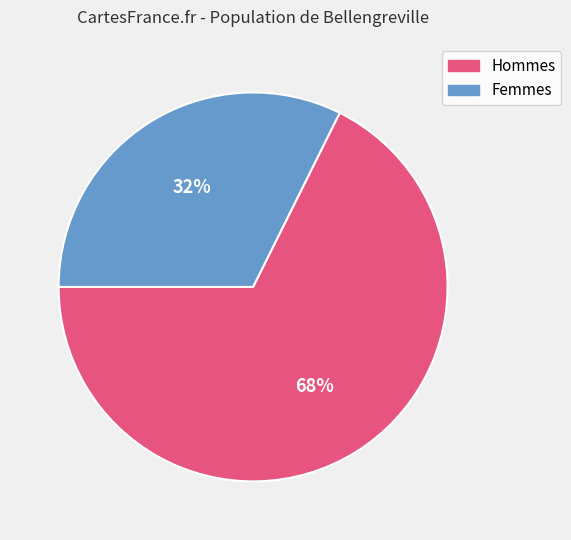

Rank the categories by value from highest to lowest.

Hommes, Femmes